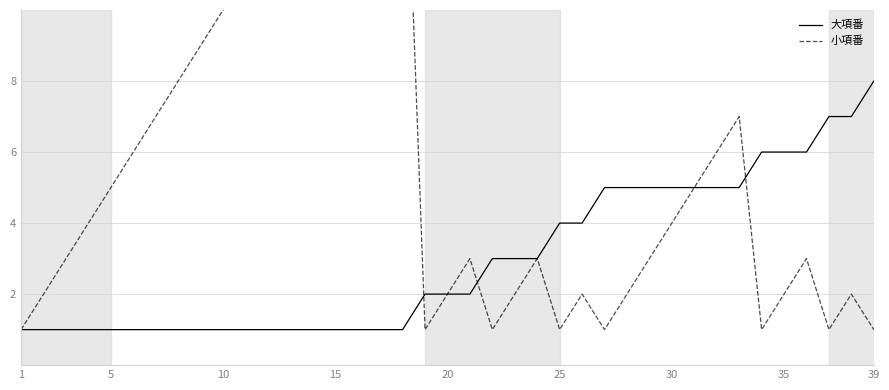

Is it true that 大項番 equals 1 at 10?

True